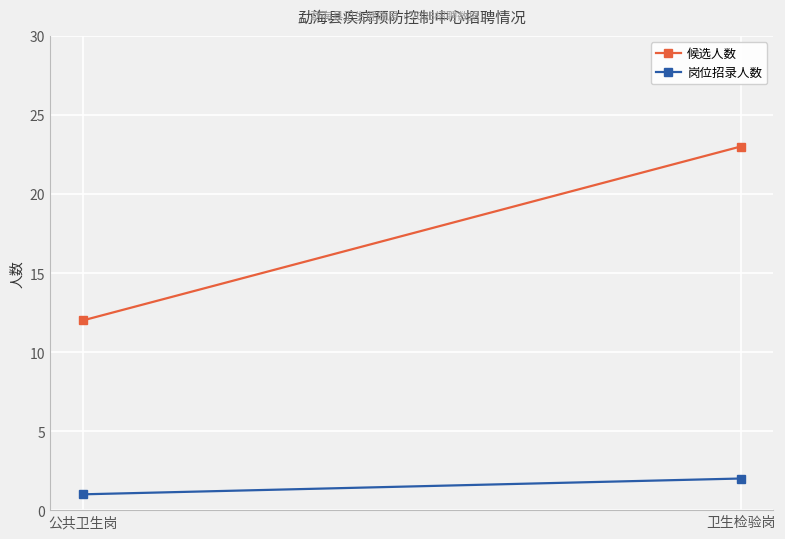

What is the spread (max minus min) of values at 公共卫生岗?

11